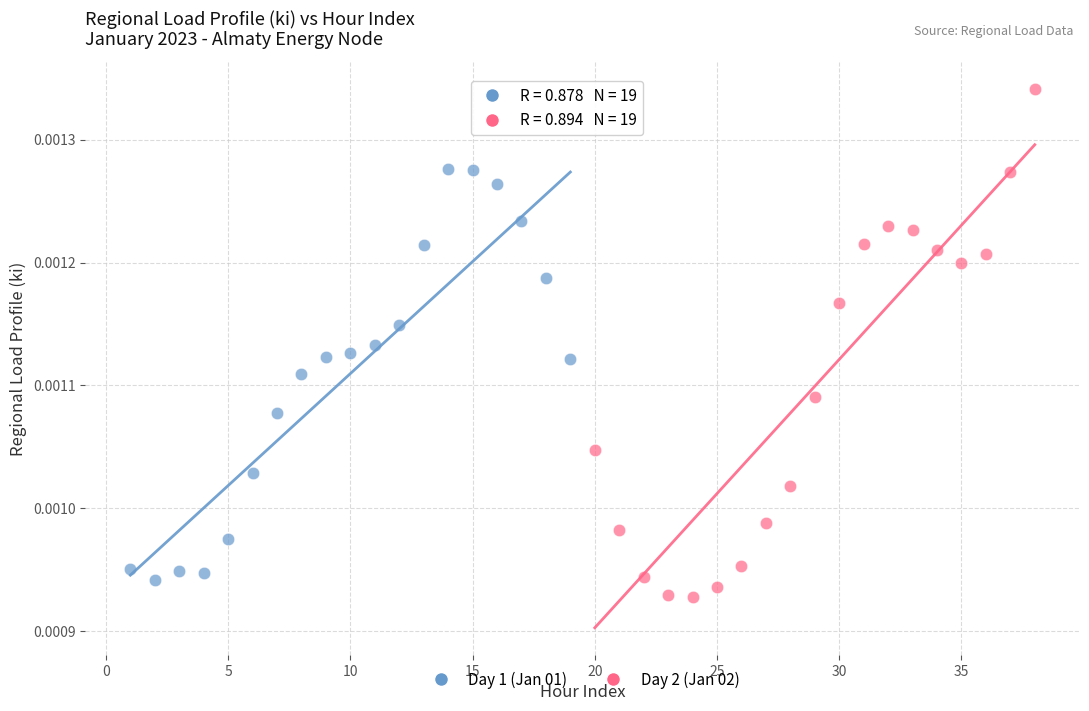

Which series reaches the minimum Y coordinate?

Day 2 (Jan 02)